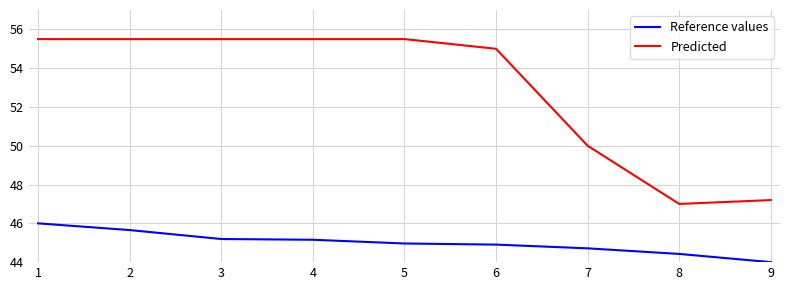

Is this an area chart (filled region under the line)?

No